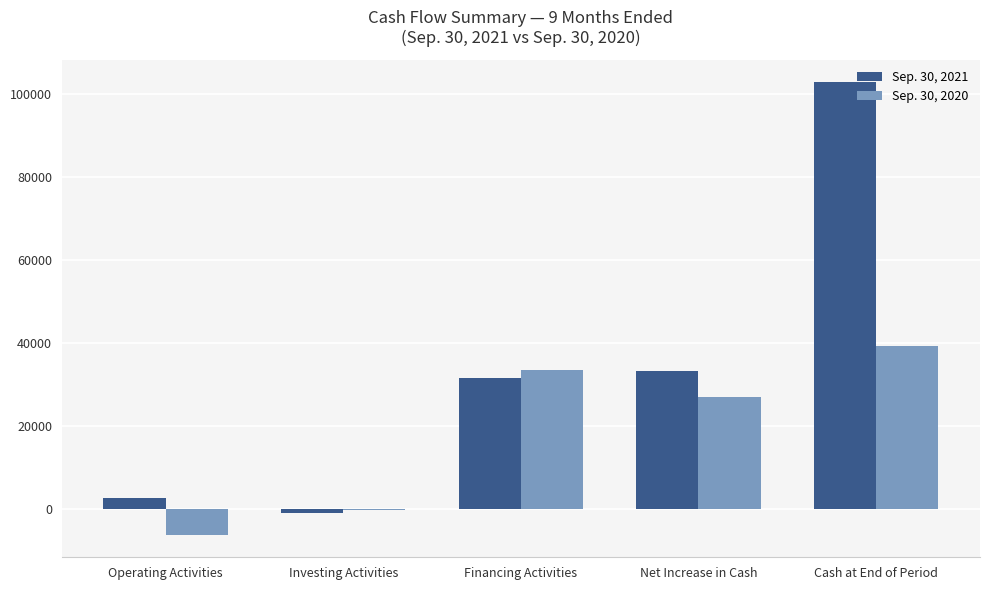

Is the value of Sep. 30, 2020 at Investing Activities greater than the value of Sep. 30, 2021 at Cash at End of Period?

No